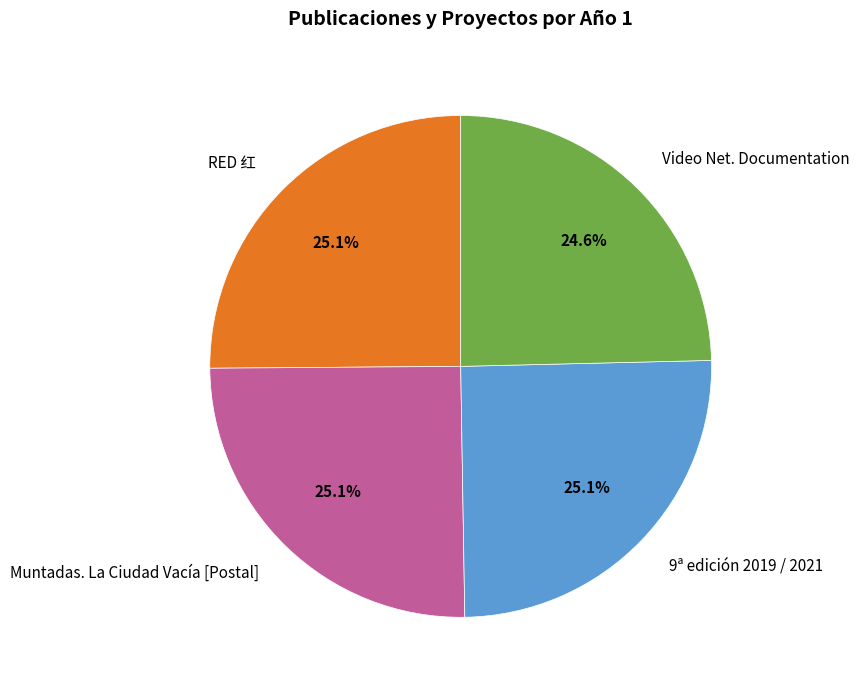

Does any single category account for the majority?

No